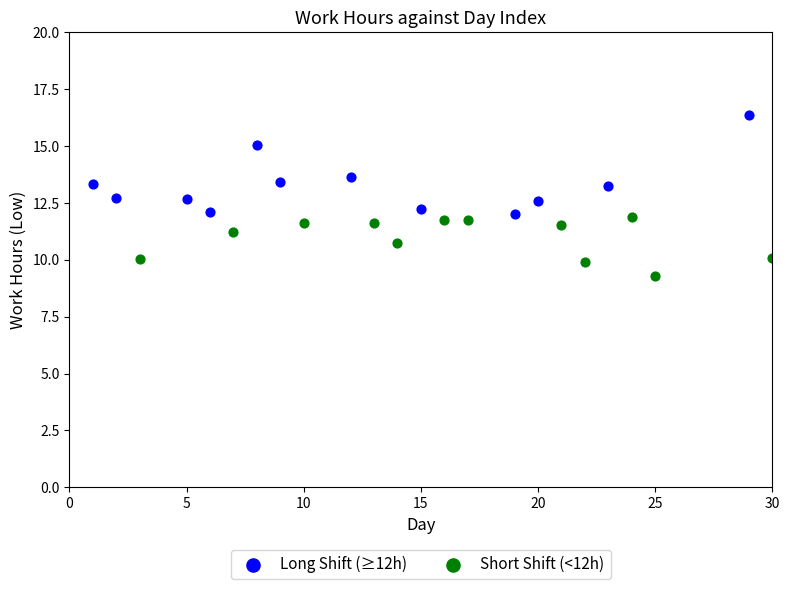

Which series has the largest Y range (max minus min)?

Long Shift (≥12h)